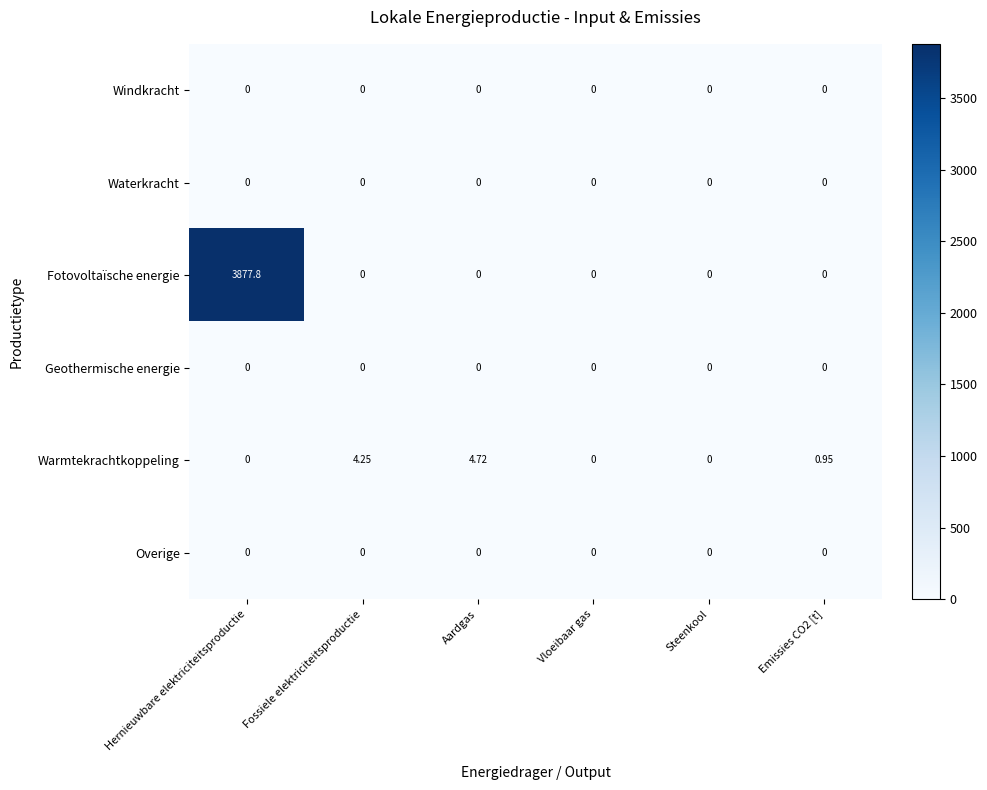

At how many categories does at least one series exceed 733?

1